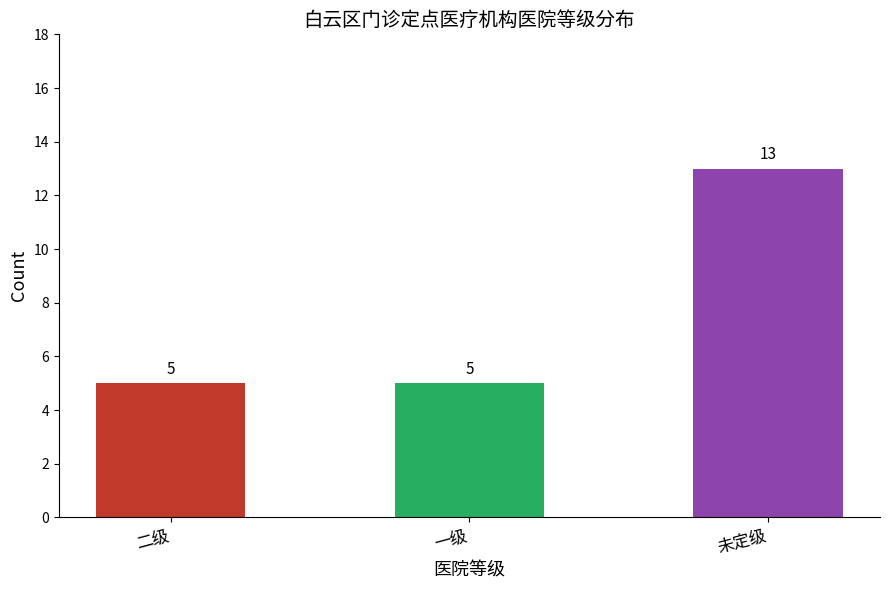

How many values are between 5 and 13?

3